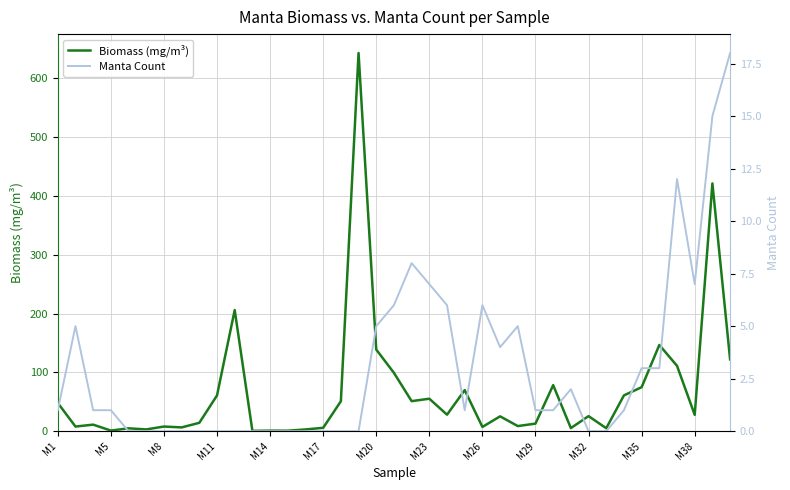

At which category does Biomass (mg/m³) reach its first local peak?

M8